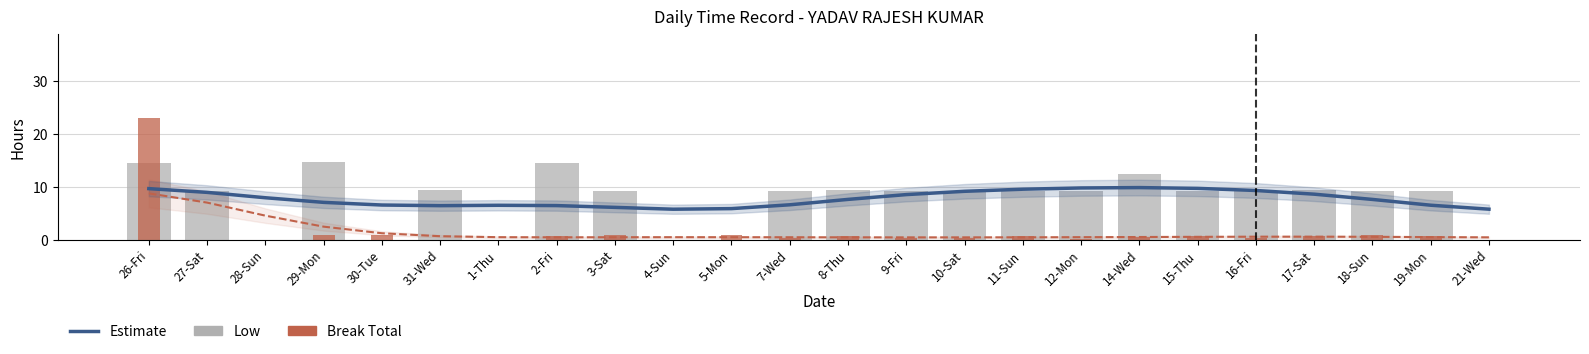

What is the sum of the Estimate (Low) values at 26-Fri and 27-Sat?

18.7